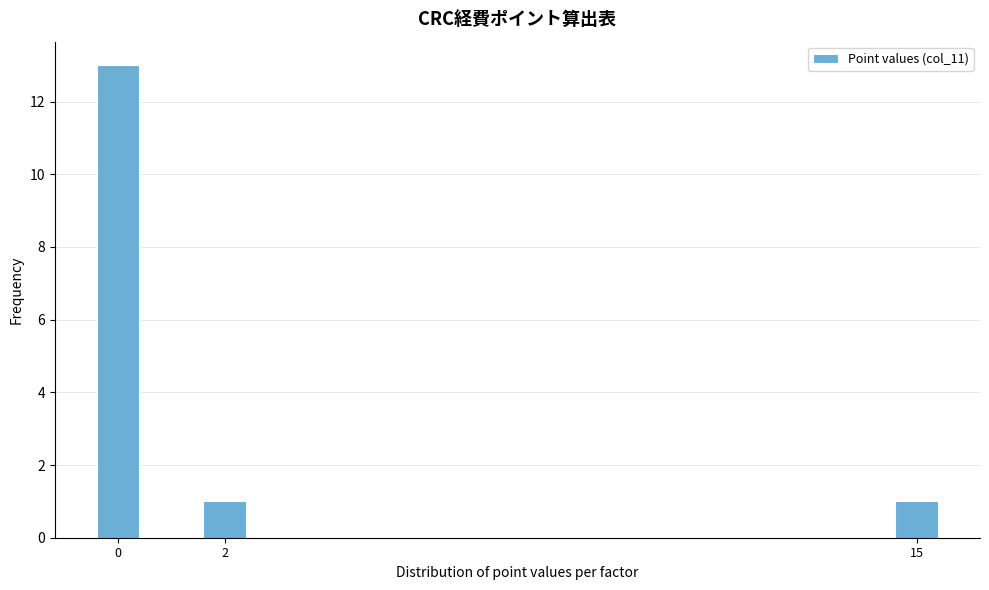

Reading left to right, what are all the values shown in this chart?

13	1	1